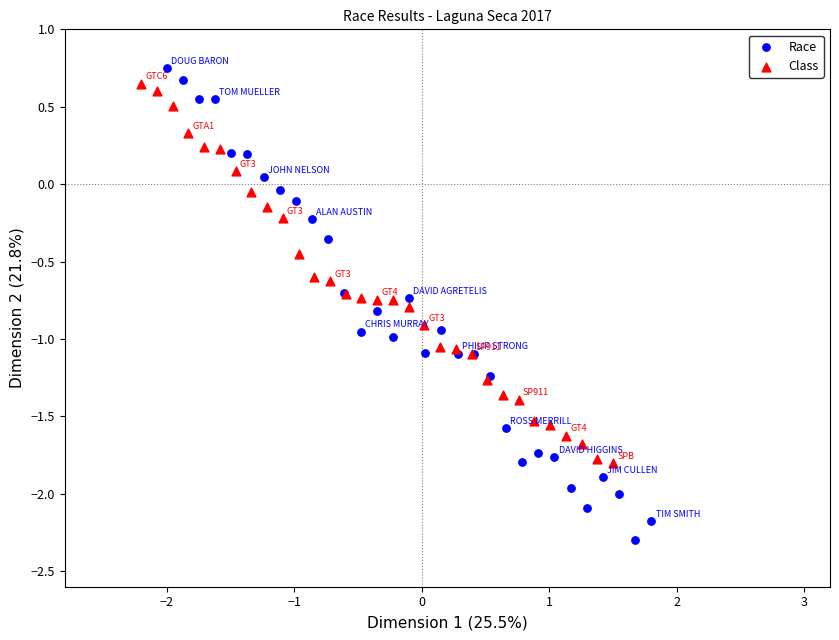

Which series contains the highest Y value?

Race